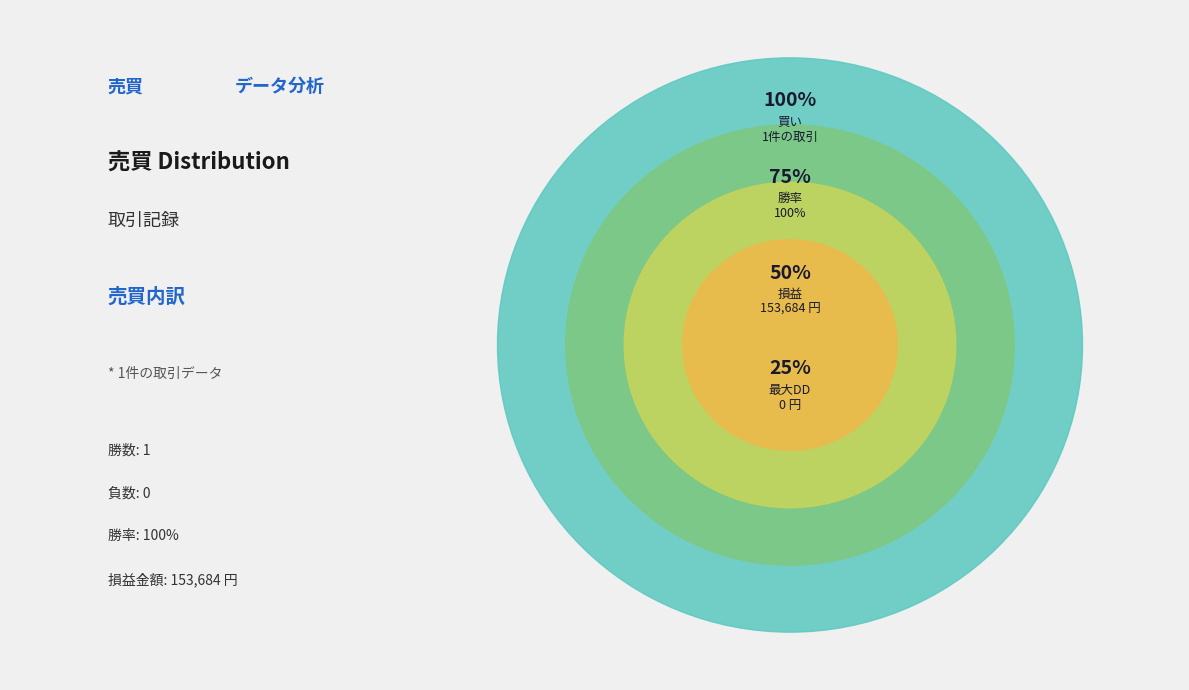

To the nearest percent, what portion does 買 represent?

100%